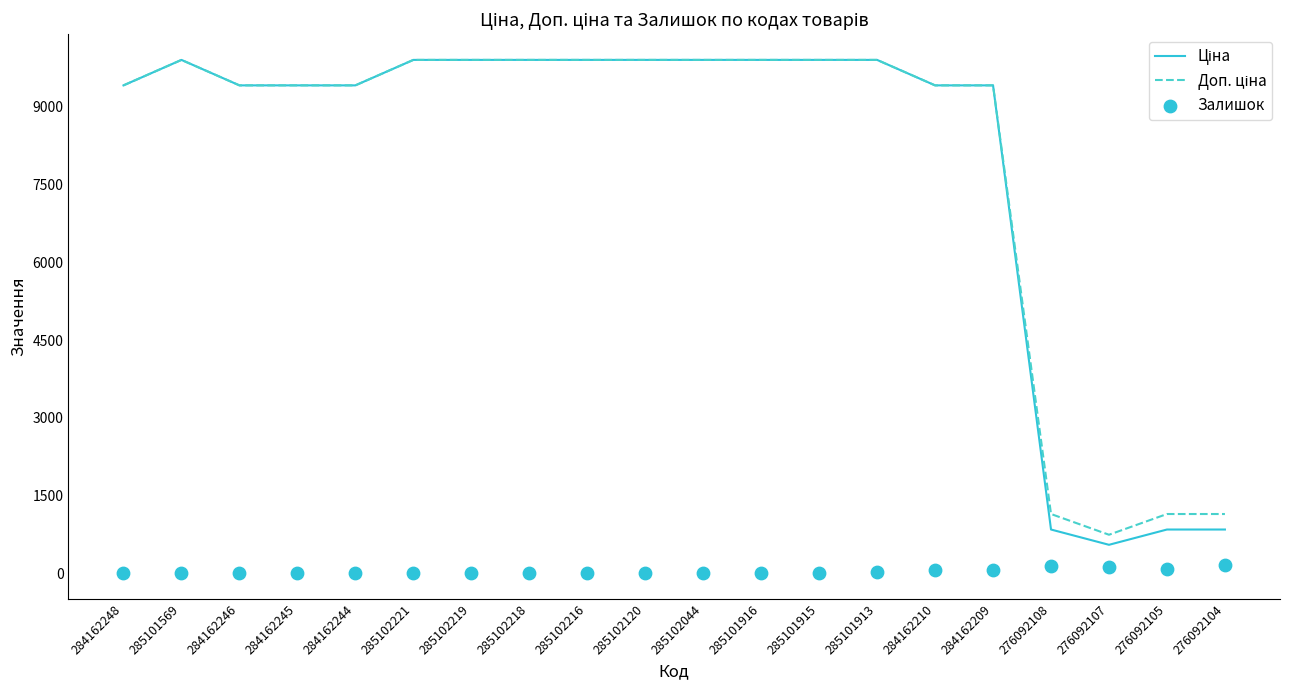

Is the value of Залишок at 276092107 greater than the value of Доп. ціна at 285102218?

No